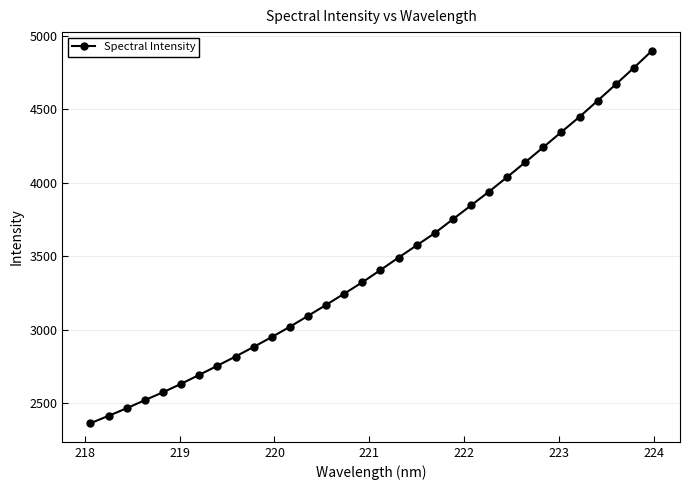

Does the chart have visible grid lines?

Yes